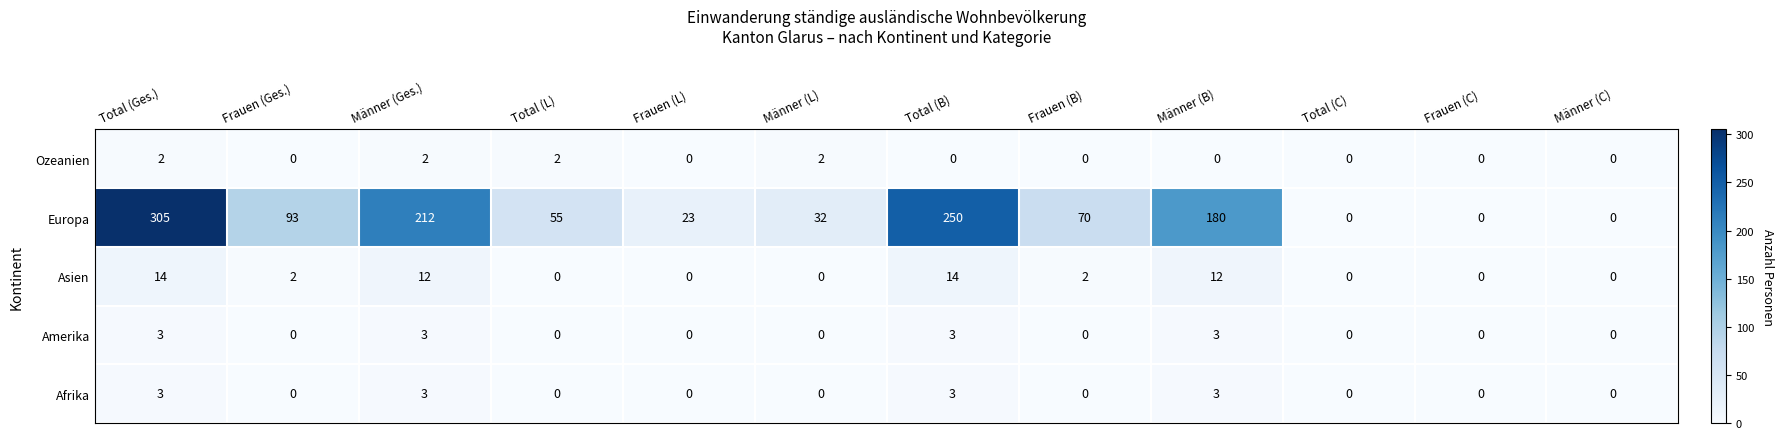

The value of Europa at Total (Ges.) is 305. True or false?

True